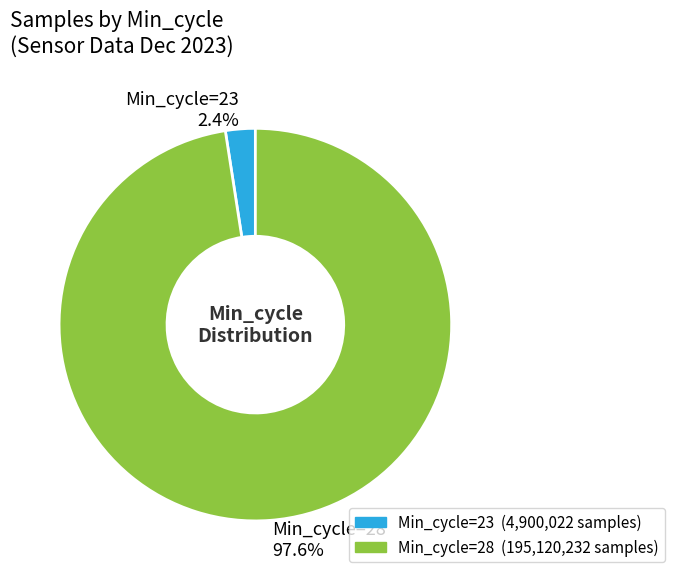

Which category has the smallest portion of the pie?

Min_cycle=23